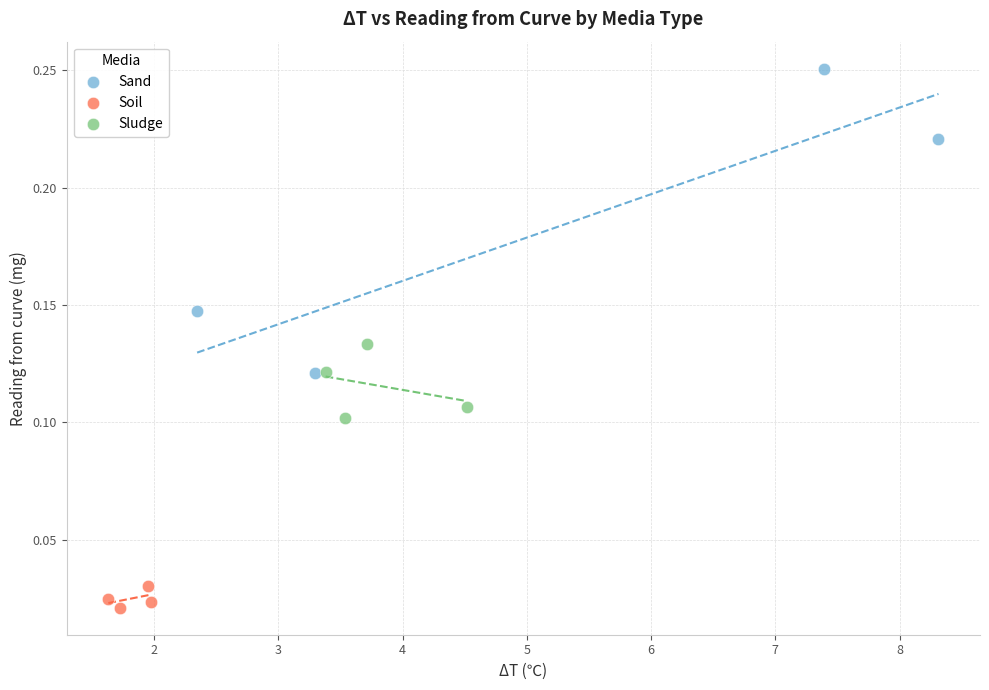

Which series contains the highest Y value?

Sand